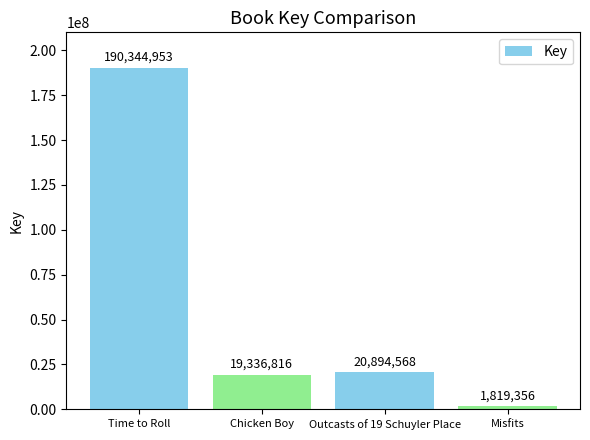

Reading left to right, what are all the values shown in this chart?

Time to Roll=190344953	Chicken Boy=19336816	Outcasts of 19 Schuyler Place=20894568	Misfits=1819356